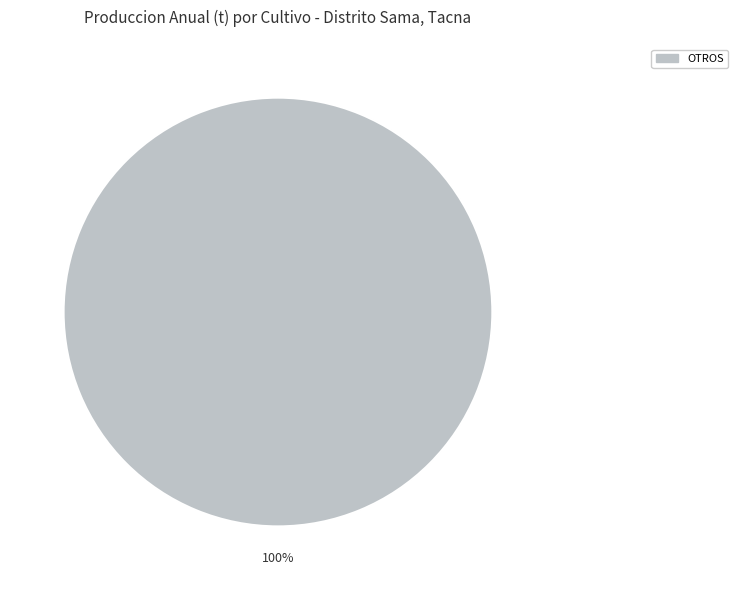

Is there a majority slice in this chart?

Yes